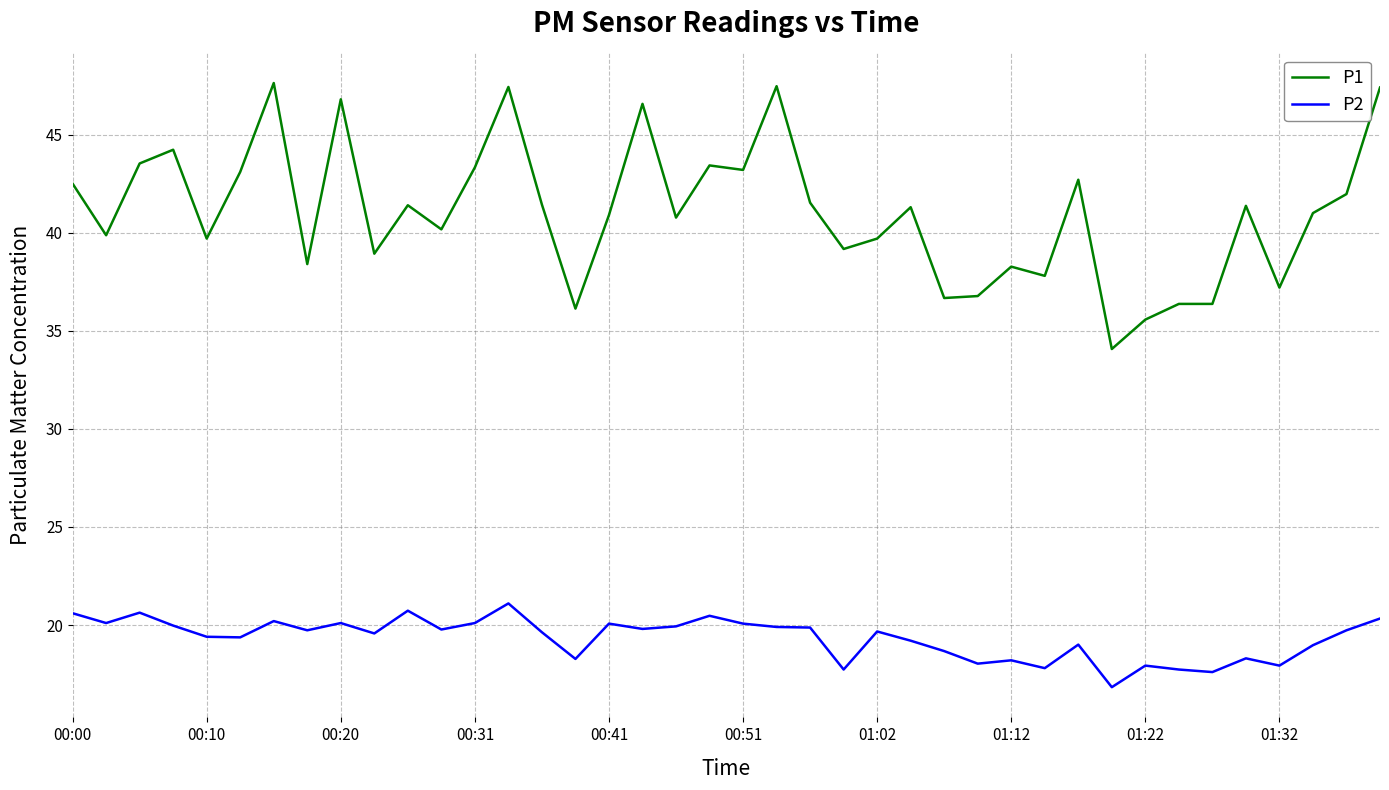

Which series has the largest total across all categories?

P1